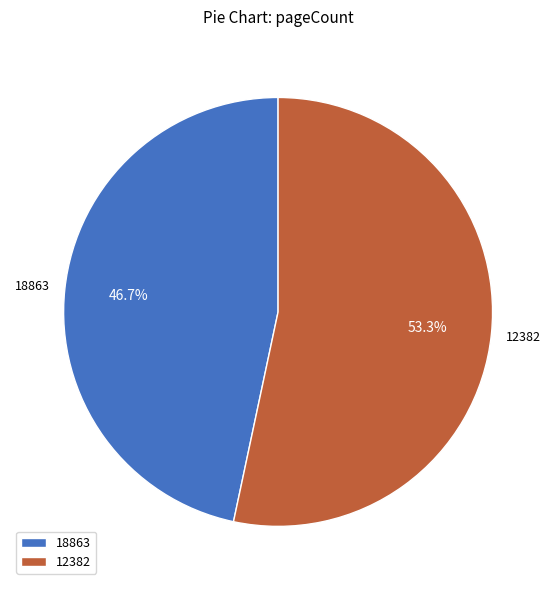

Which category has the biggest portion of the pie?

12382